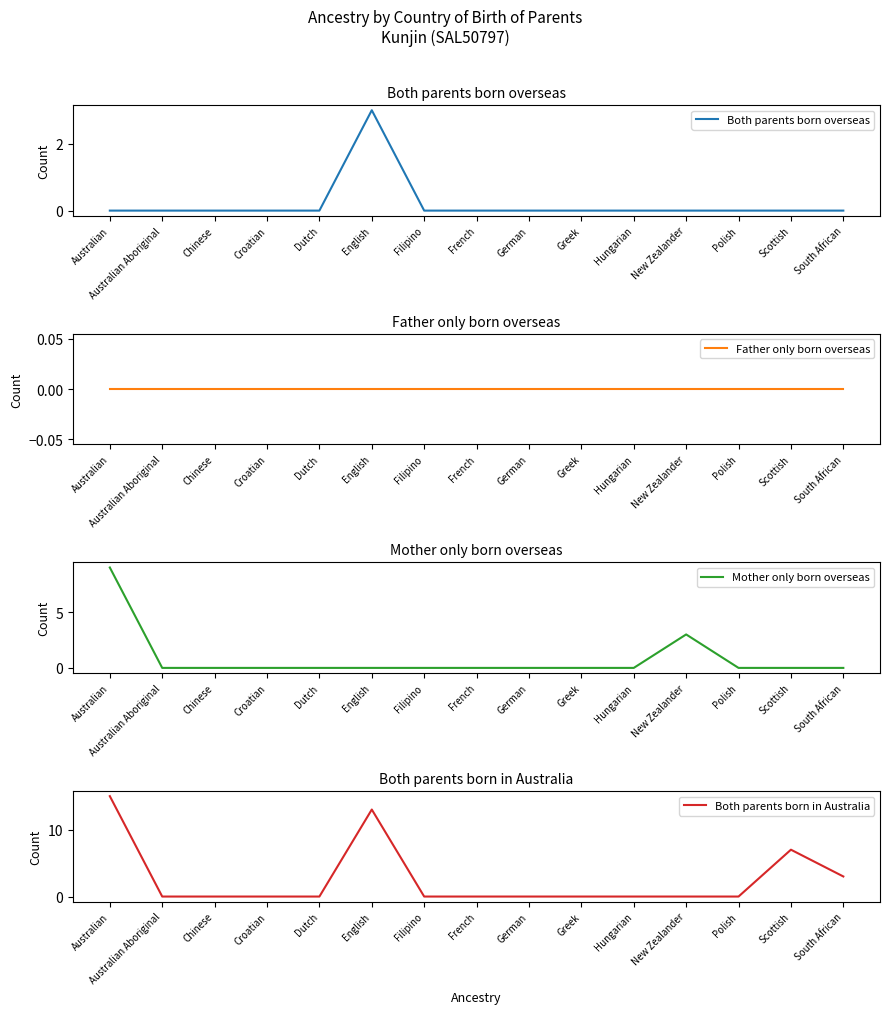

What position from the left is Scottish?

14